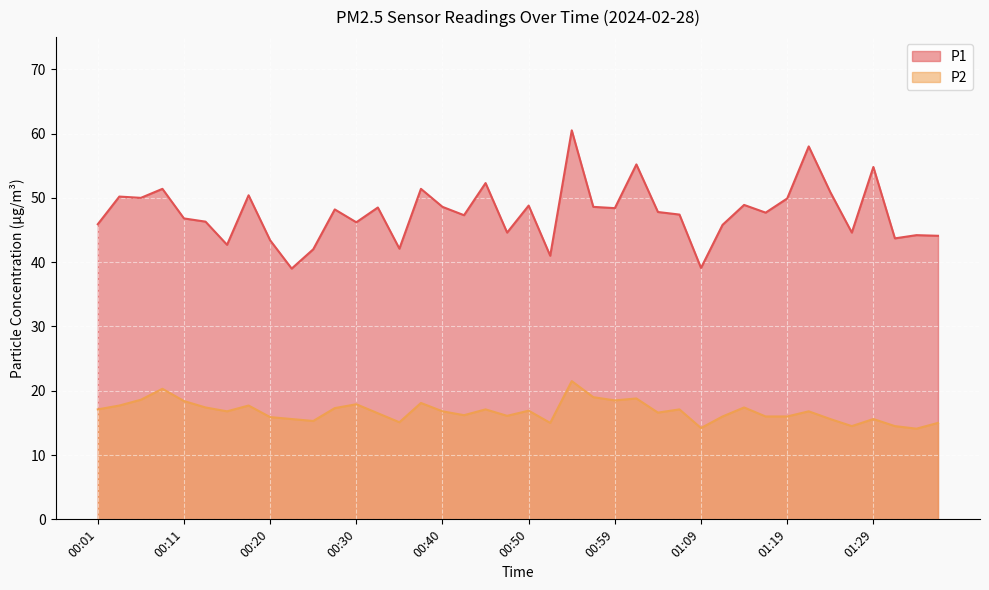

List the series in order of their overall mean, highest first.

P1, P2